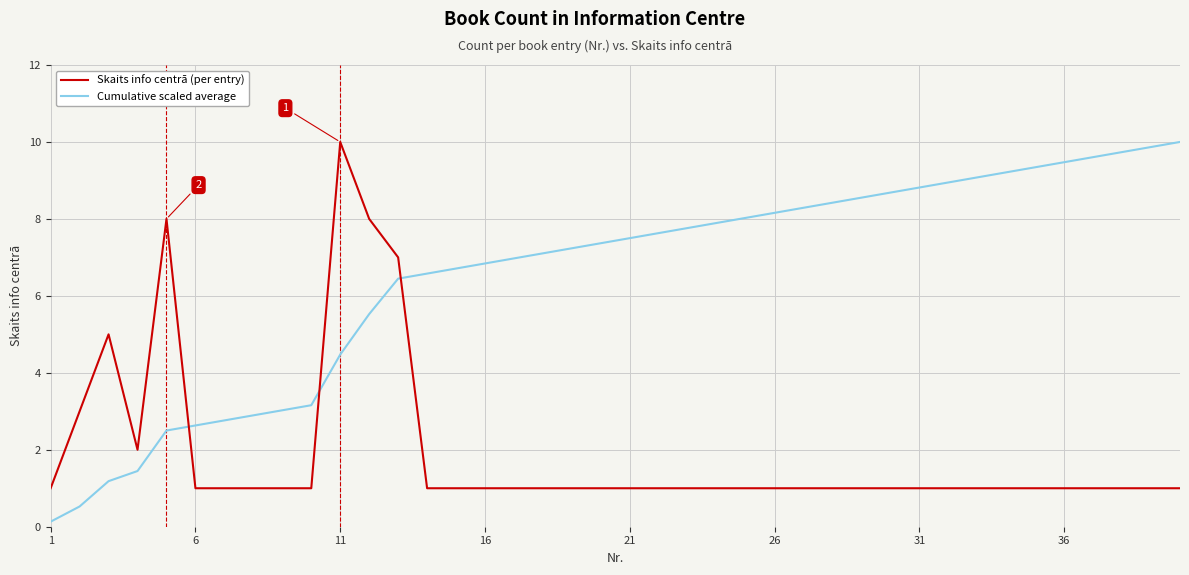

True or false: Cumulative scaled average has more than 1 interior local peaks.

False